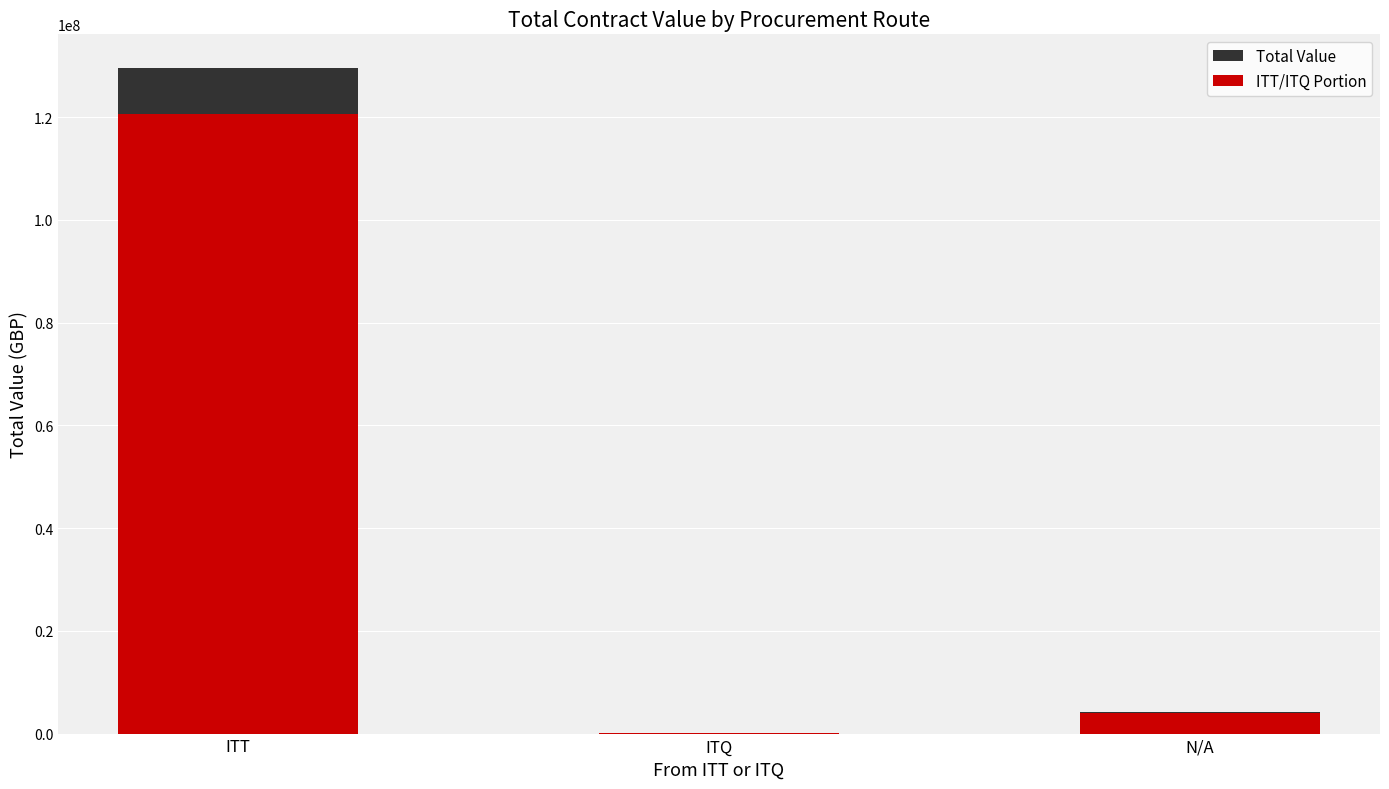

What are all the series names shown in the legend?

Total Value, ITT/ITQ Portion